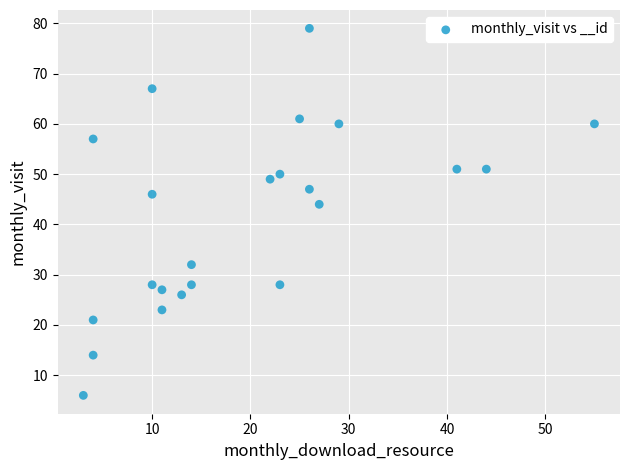

What Y value in the scatter plot is closest to 42?

44